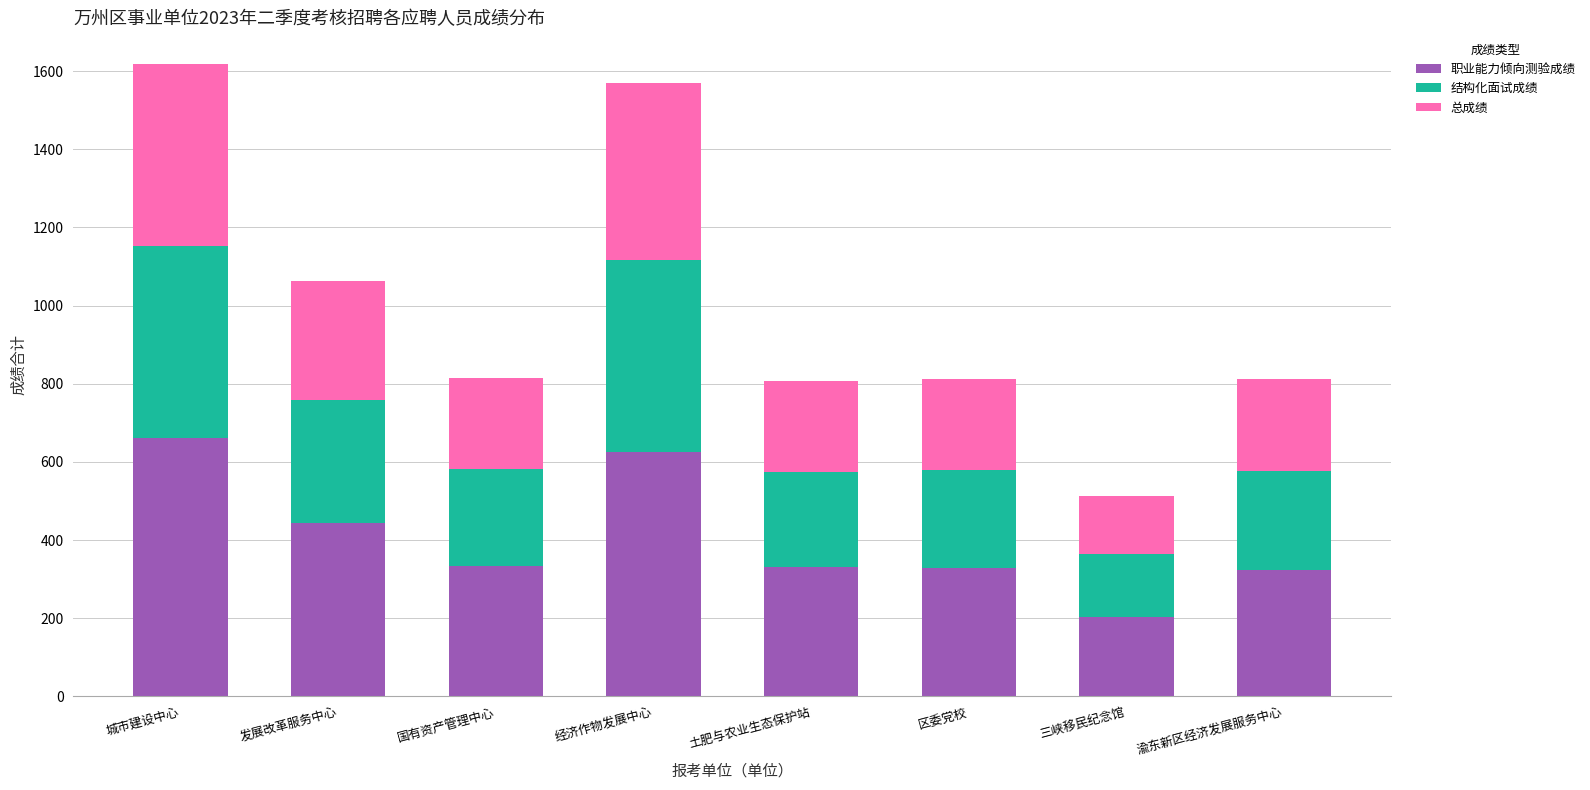

Is it true that 职业能力倾向测验成绩 equals 469.6 at 渝东新区经济发展服务中心?

False